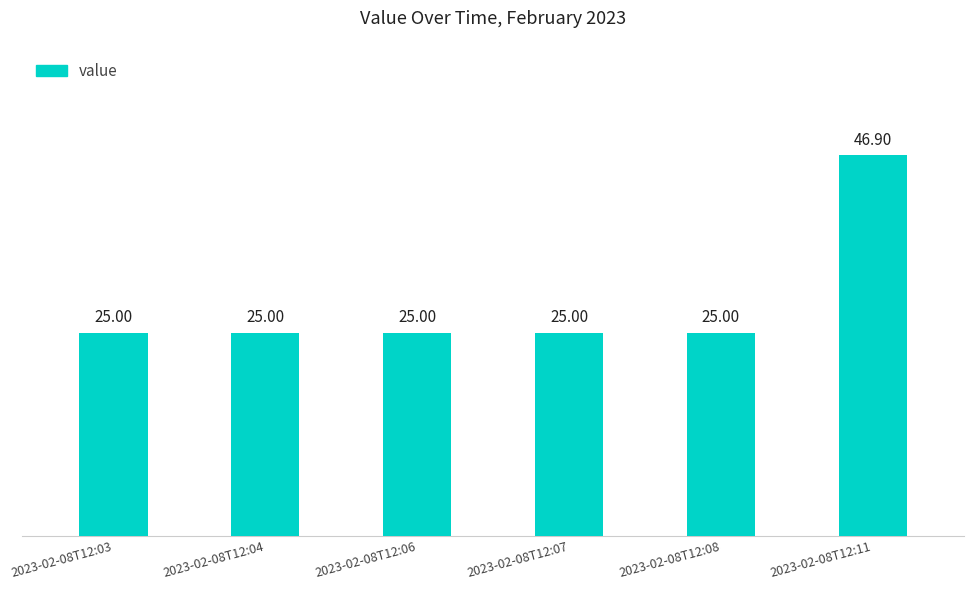

What is the sum of all values?

171.9